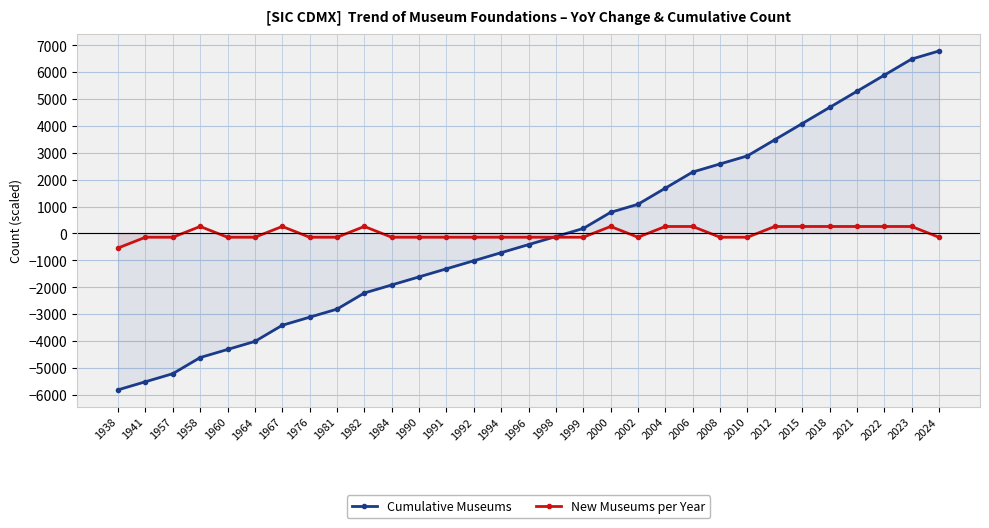

At which label does New Museums per Year reach its minimum?

1938